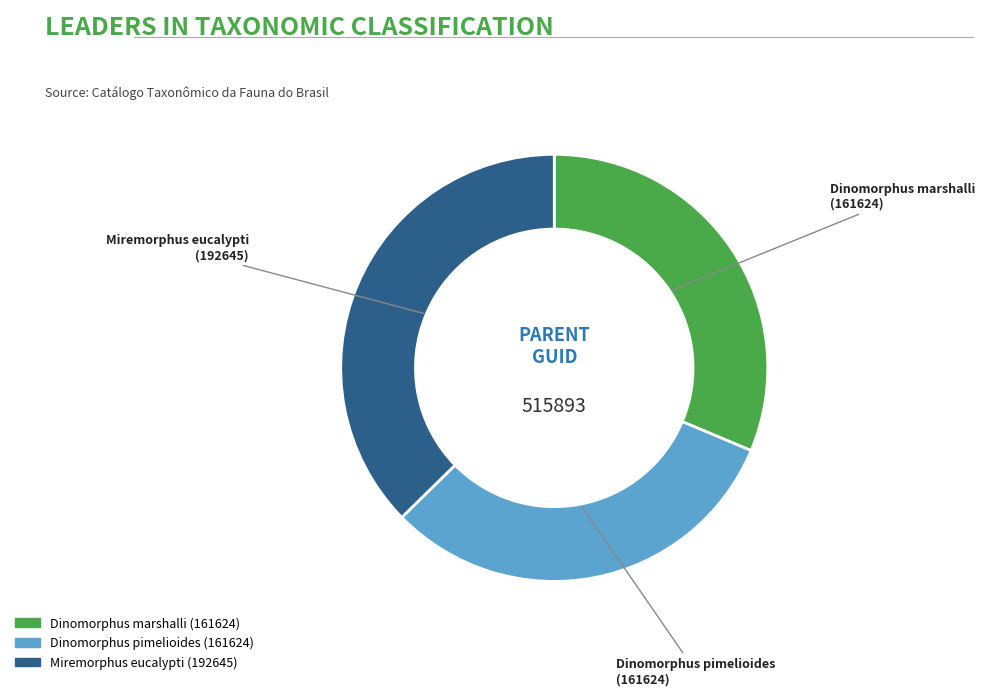

What is the largest slice in the pie chart?

Miremorphus eucalypti